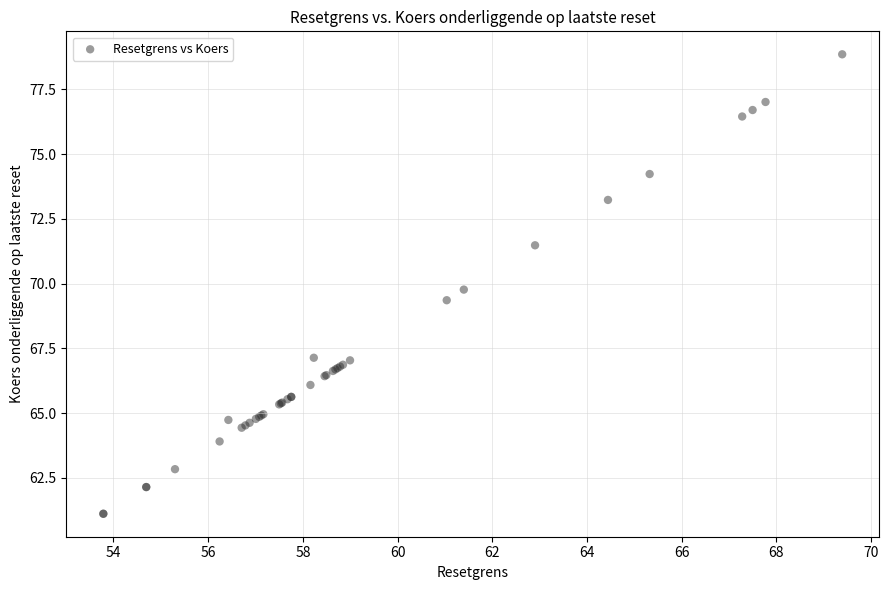

What Y value in the scatter plot is closest to 69?

69.4